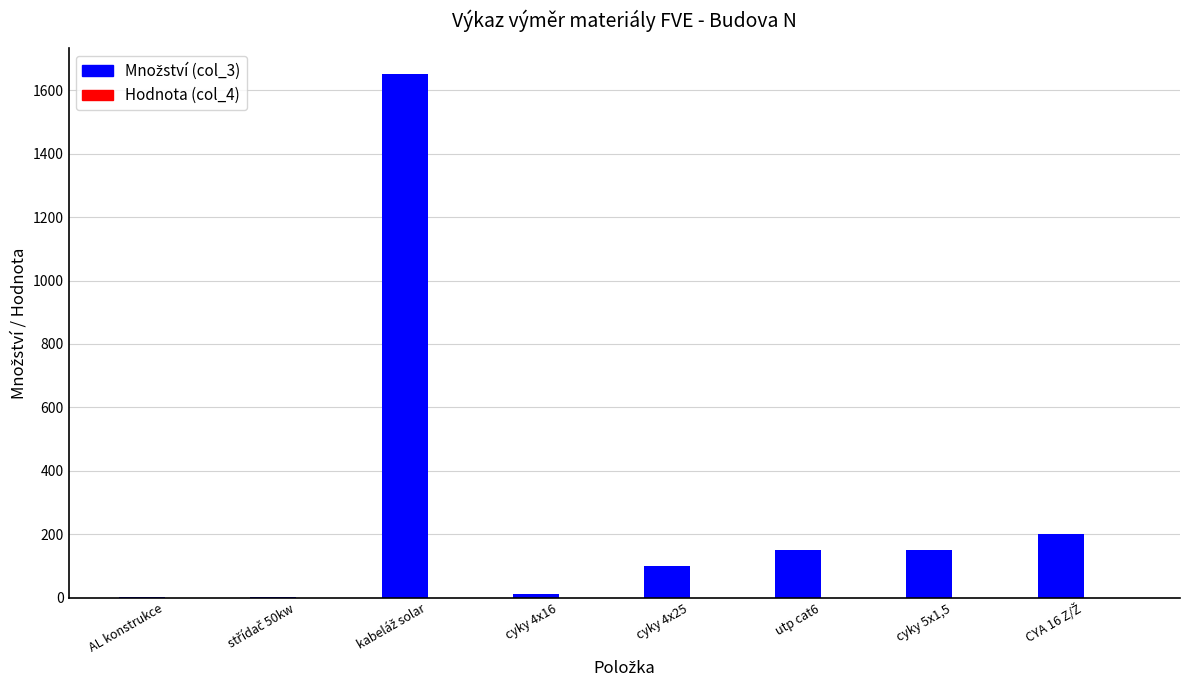

What is the ratio of the value at cyky 4x25 to the value at cyky 5x1,5?

0.7